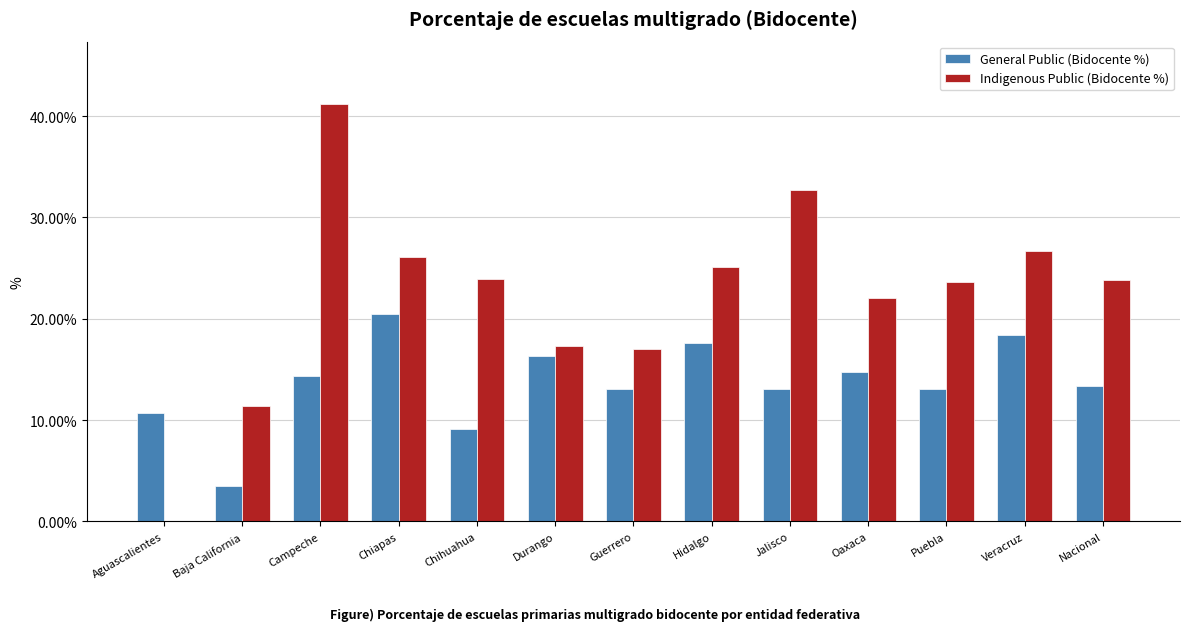

The value of Indigenous Public (Bidocente %) at Durango is 17.3. True or false?

True